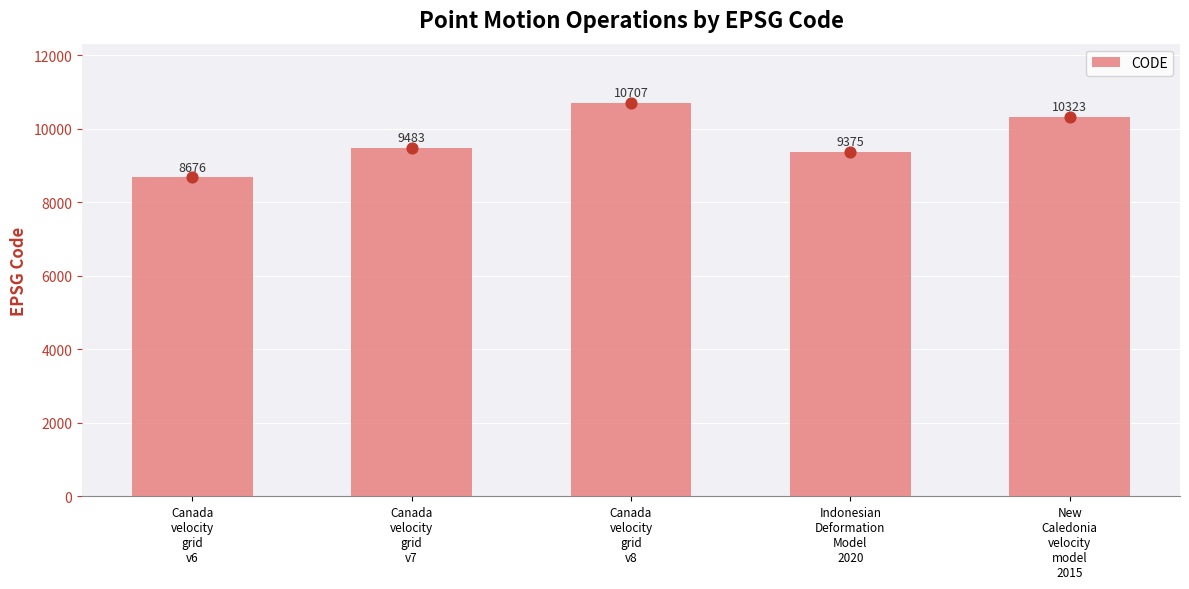

Between Canada
velocity
grid
v7 and Canada
velocity
grid
v6, which is larger?

Canada
velocity
grid
v7